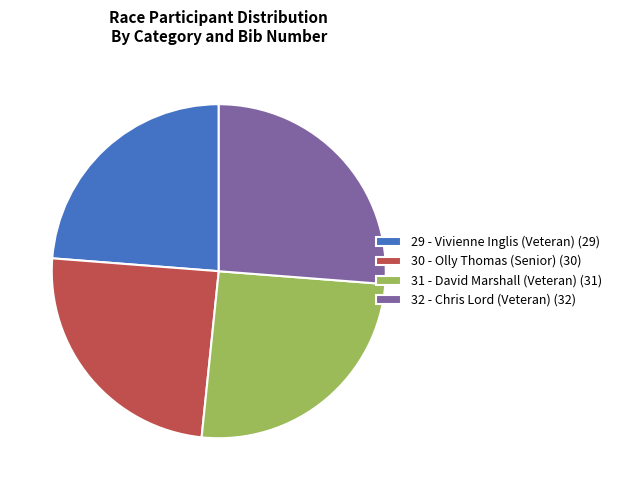

Which slice is the smallest?

29 - Vivienne Inglis (Veteran)